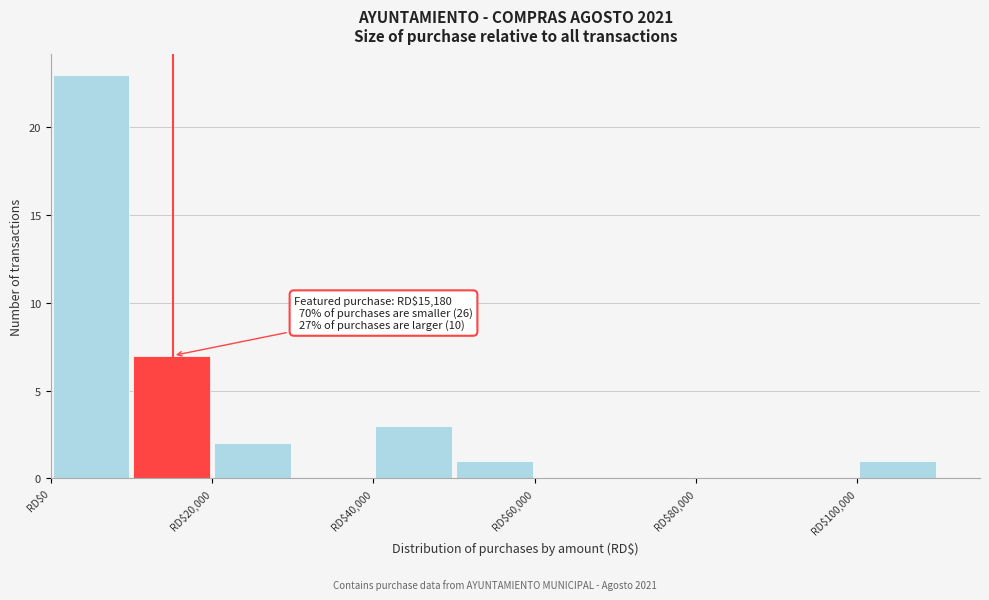

Over which range of the x-axis is the bar tallest?

0 to 10000